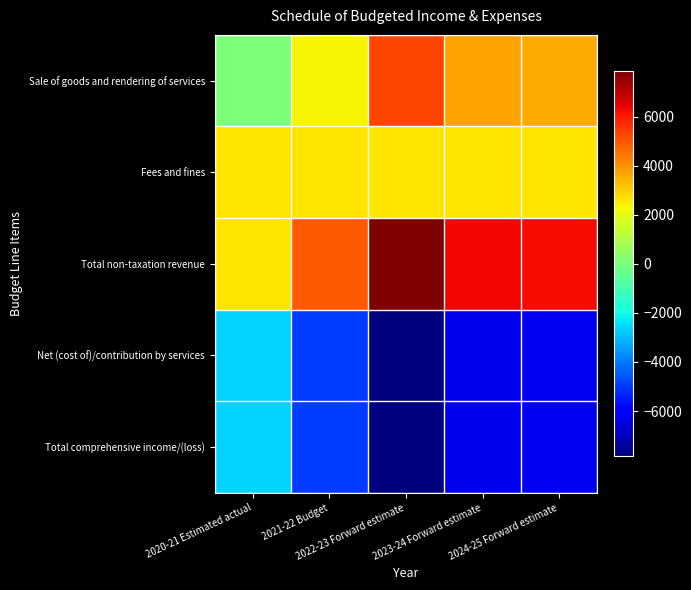

Count the number of data series in this chart.

5